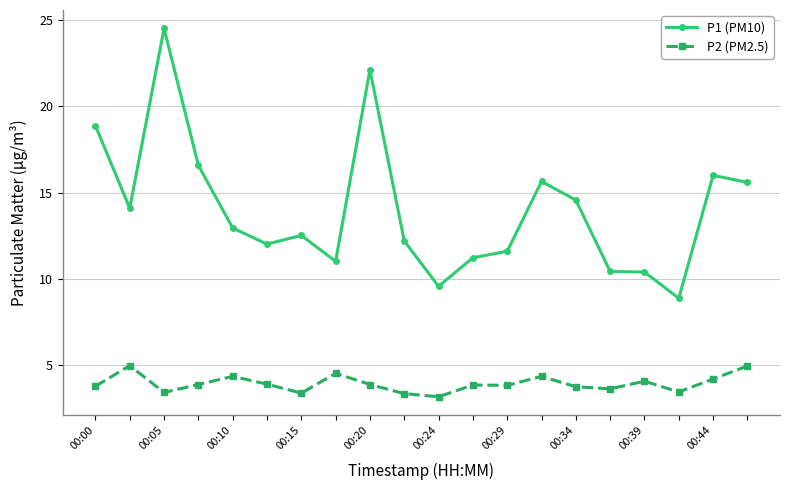

What is the average value of the P1 (PM10) series?

14.0